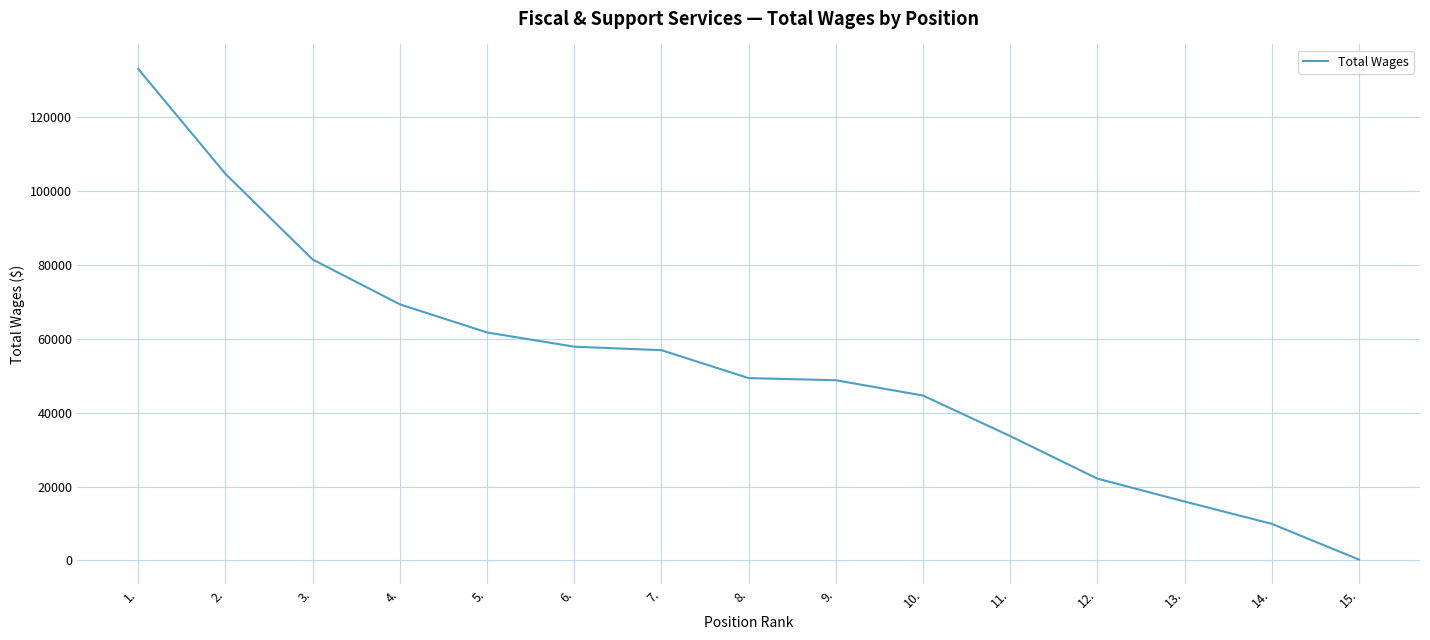

True or false: the data shows 61684 at 5..

True